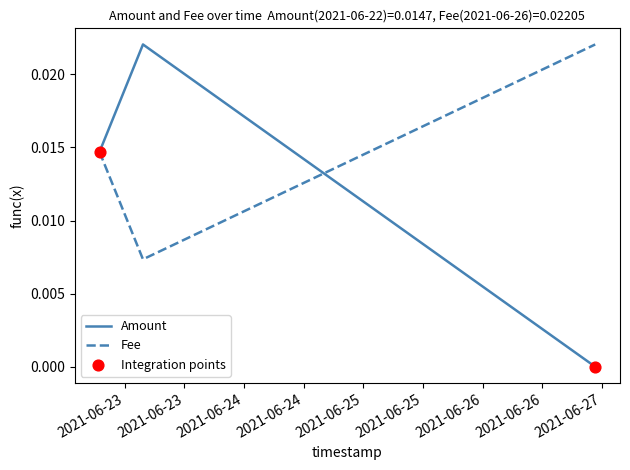

Which series has the widest spread of values?

Amount